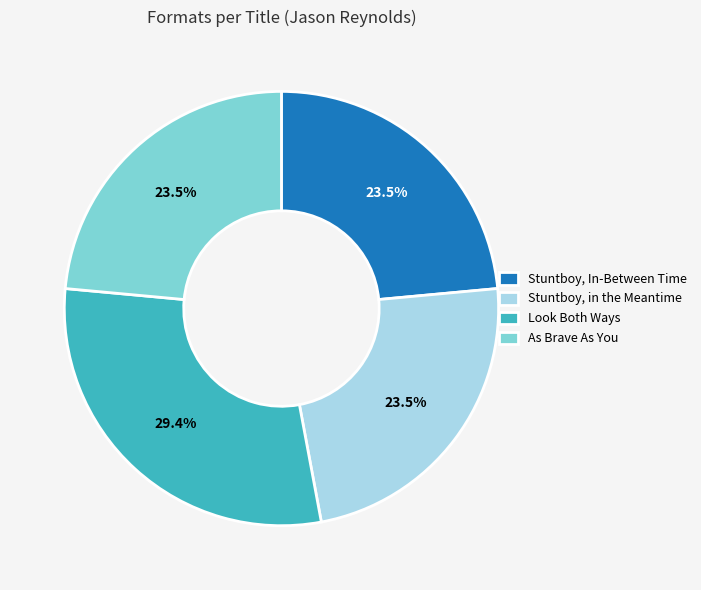

Which category has the biggest portion of the pie?

Look Both Ways